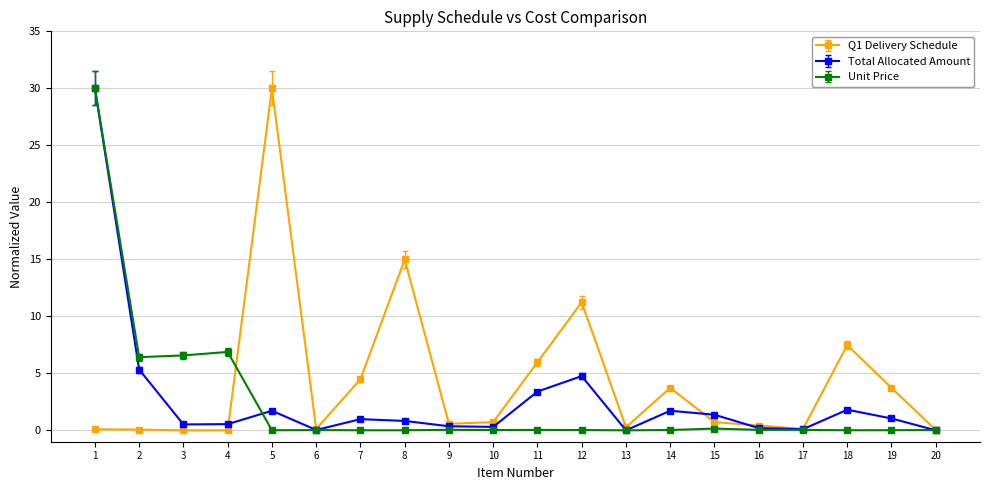

Which series has the largest total across all categories?

Q1 Delivery Schedule